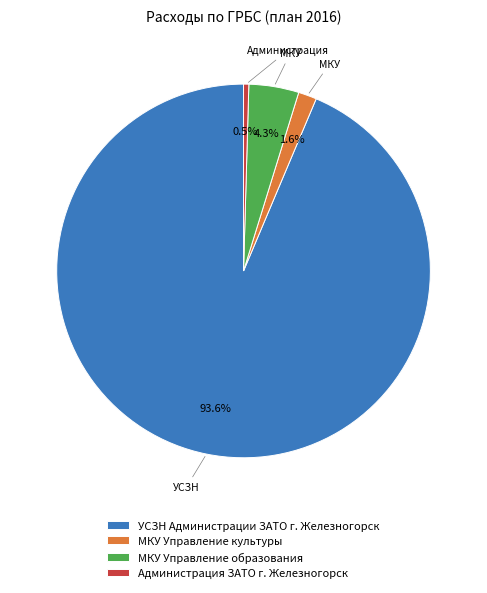

Rank the categories by value from highest to lowest.

УСЗН Администрации ЗАТО г. Железногорск, МКУ Управление образования, МКУ Управление культуры, Администрация ЗАТО г. Железногорск